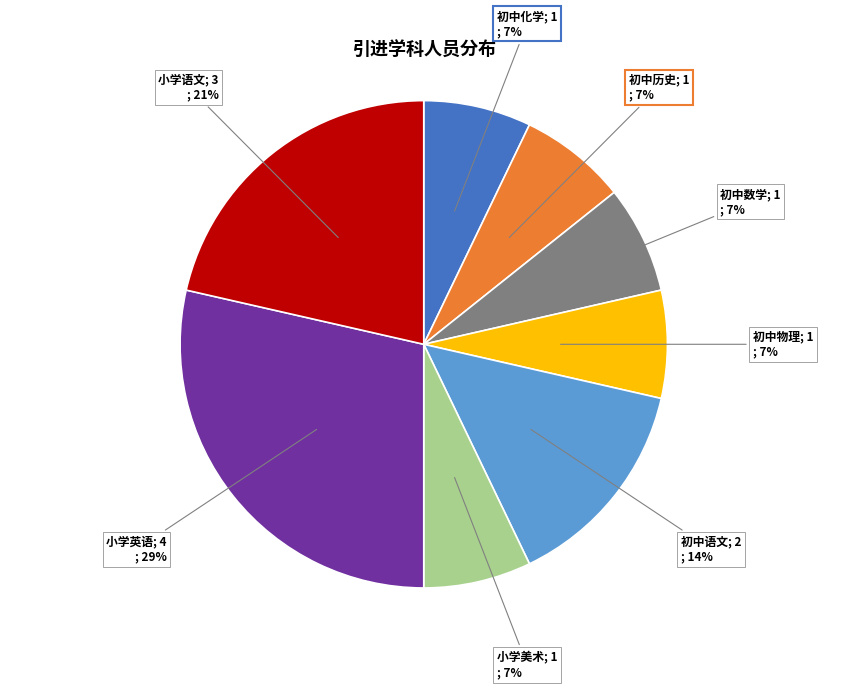

To the nearest percent, what is the average slice percentage?

12%